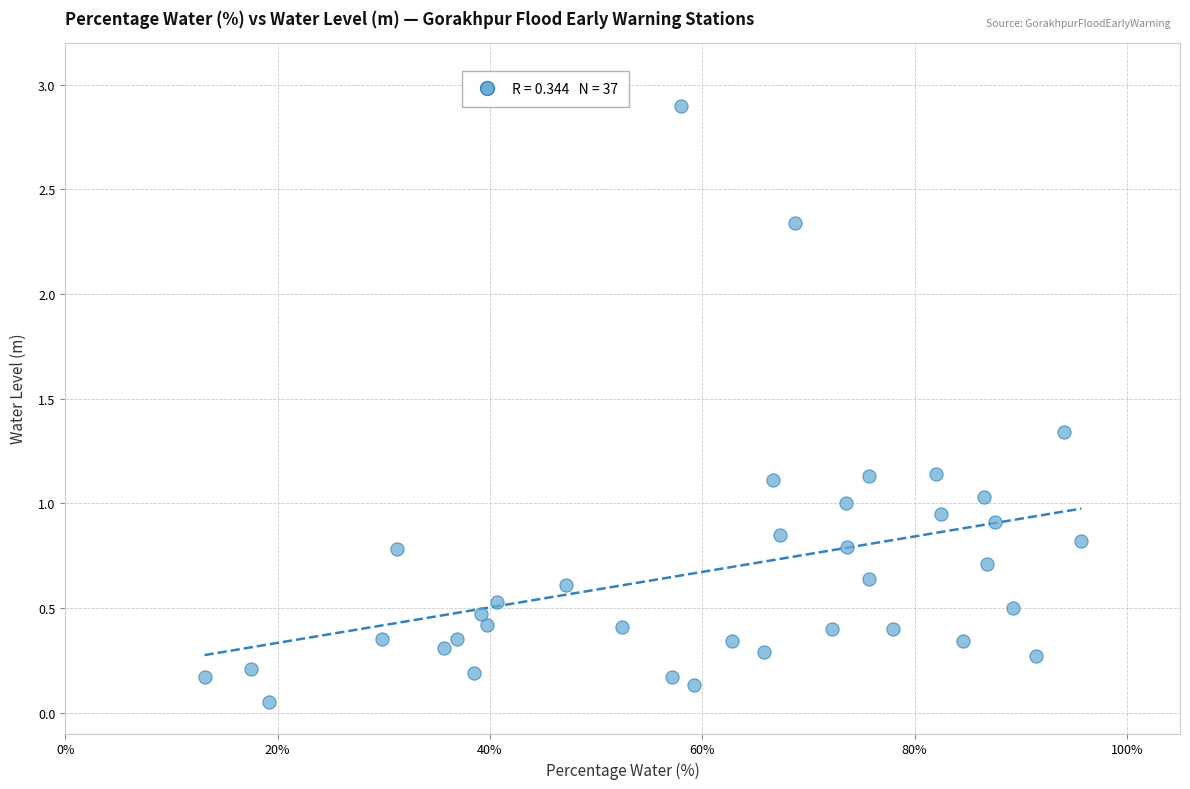

What is the range of X values (max minus min)?

82.6